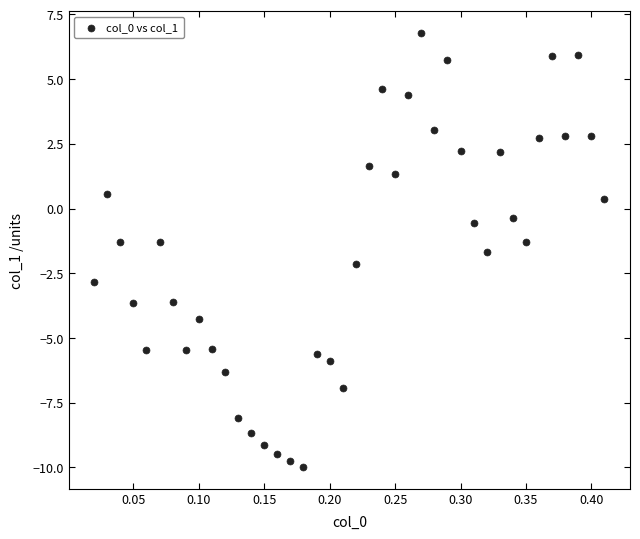

What is the range of X values (max minus min)?

0.4